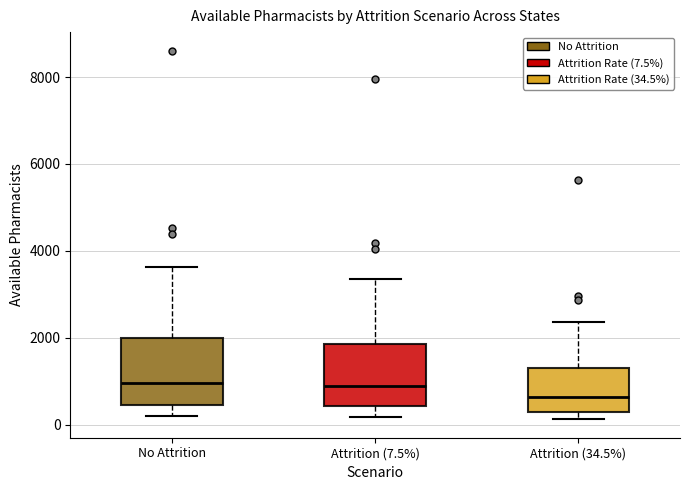

Reading left to right, read every box against the y-axis: the position of its median line, the range the box covers, and the ends of its whiskers. The values are not printed on the chart, so give them approximately, as read against the axis.

No Attrition: median 1000, box 400 to 2000, whiskers 200 to 3600
Attrition (7.5%): median 800, box 400 to 1800, whiskers 200 to 3400
Attrition (34.5%): median 600, box 200 to 1400, whiskers 200 (just below the box's lower edge) to 2400